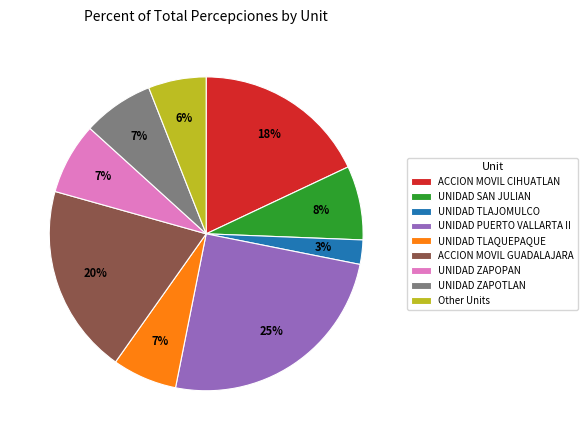

Count the number of slices in the pie.

9